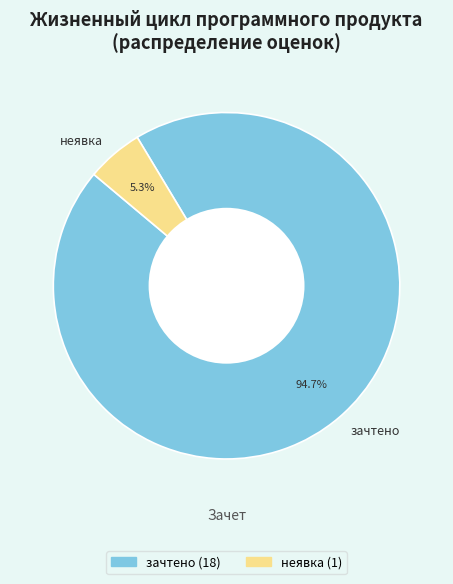

Between зачтено and неявка, which is larger?

зачтено